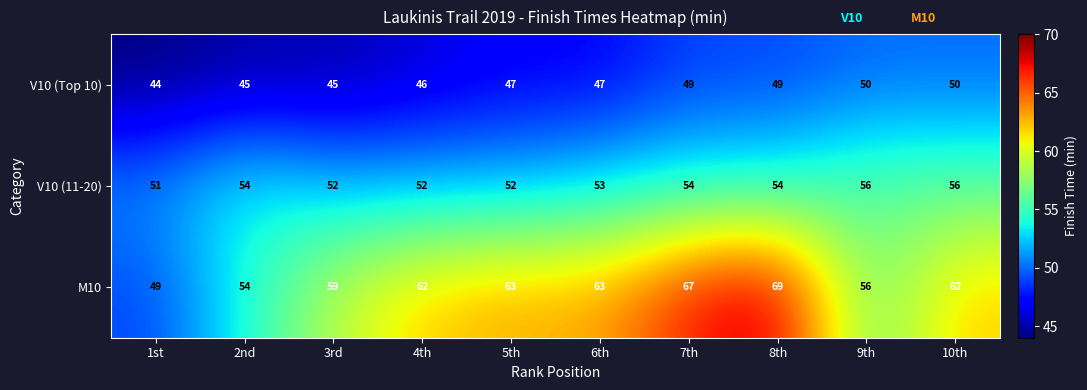

At how many categories does at least one series exceed 52?

9